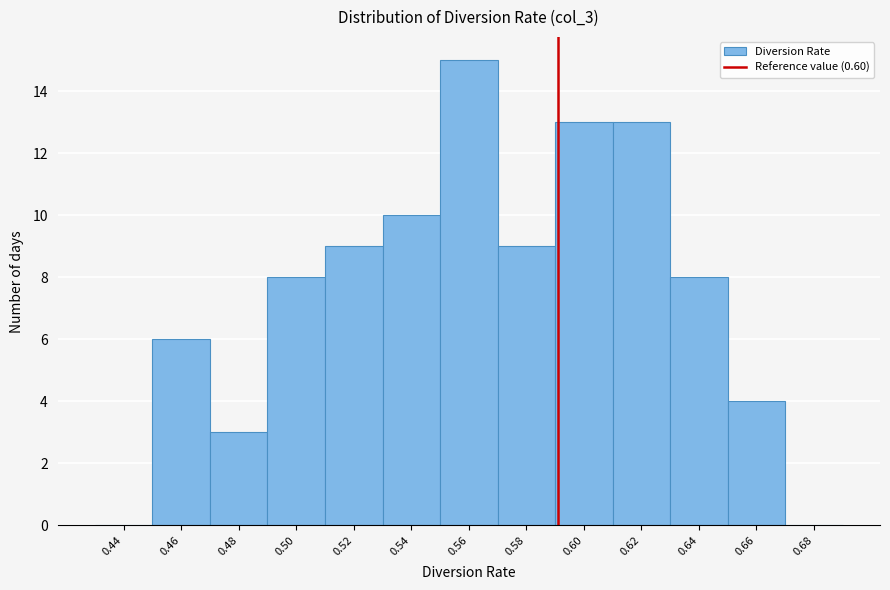

Reading left to right, transcribe all the data shown in this chart.

0.44=0	0.46=6	0.48=3	0.50=8	0.52=9	0.54=10	0.56=15	0.58=9	0.60=13	0.62=13	0.64=8	0.66=4	0.68=0